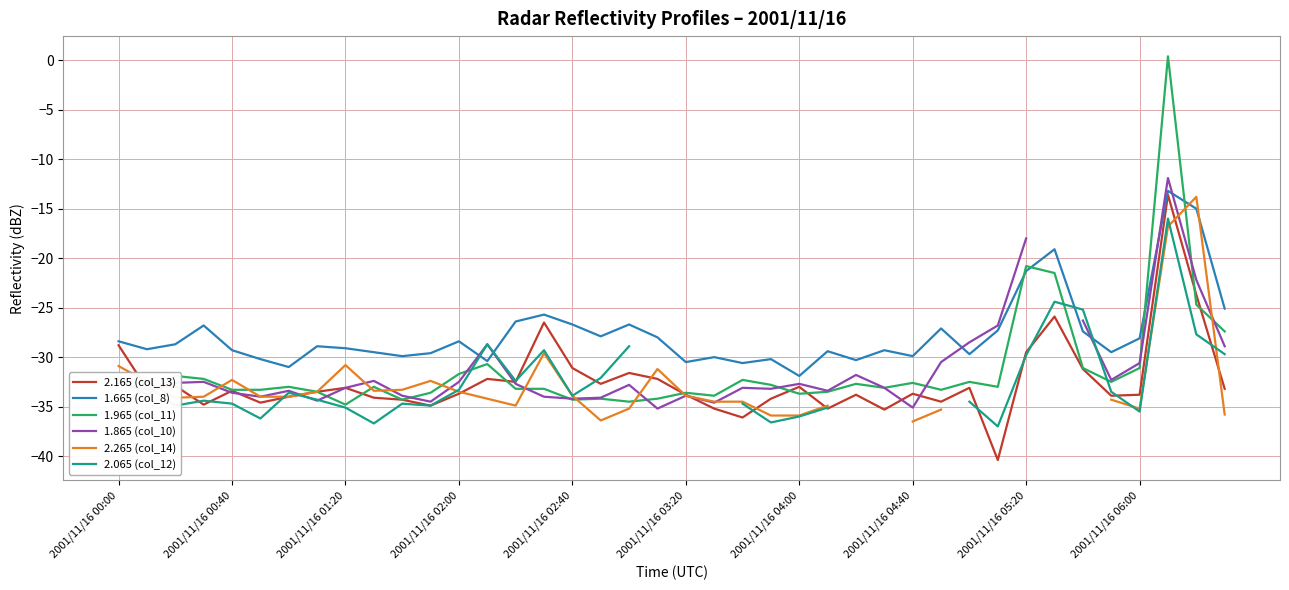

Is it true that 1.965 (col_11) equals -41.9 at 2001/11/16 02:00?

False